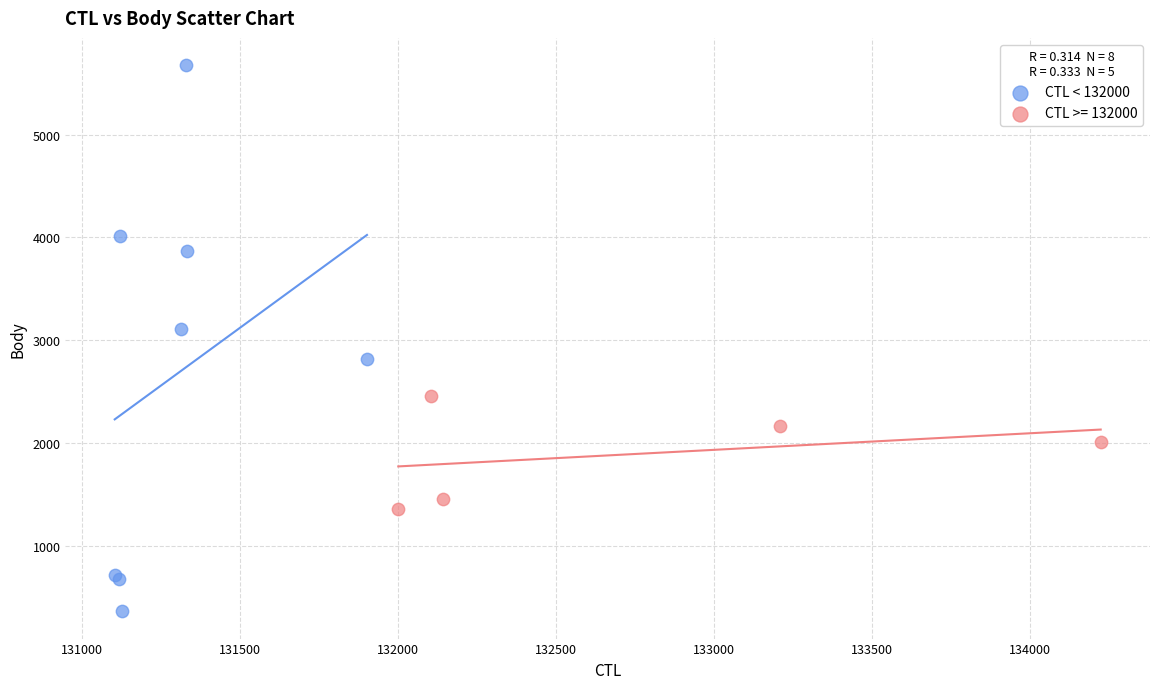

Which series contains the lowest Y value?

CTL < 132000